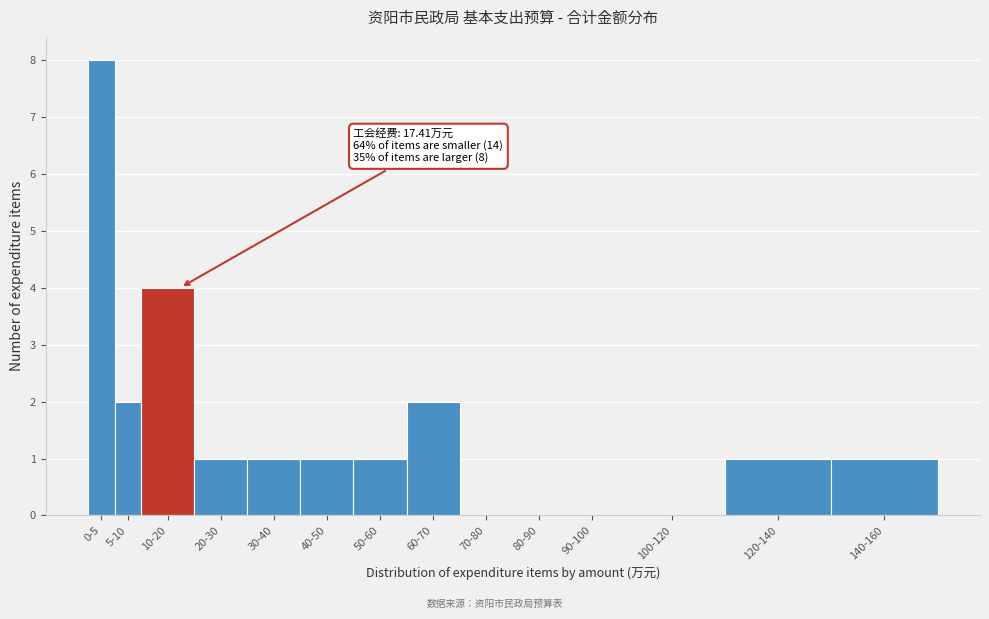

Reading right to left, transcribe all the data shown in this chart.

140-160=1	120-140=1	100-120=0	90-100=0	80-90=0	70-80=0	60-70=2	50-60=1	40-50=1	30-40=1	20-30=1	10-20=4	5-10=2	0-5=8